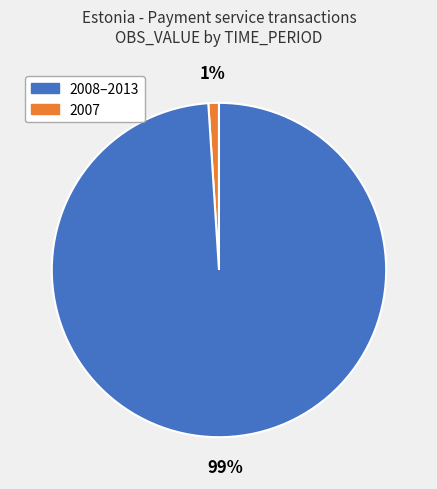

Does any single category account for the majority?

Yes